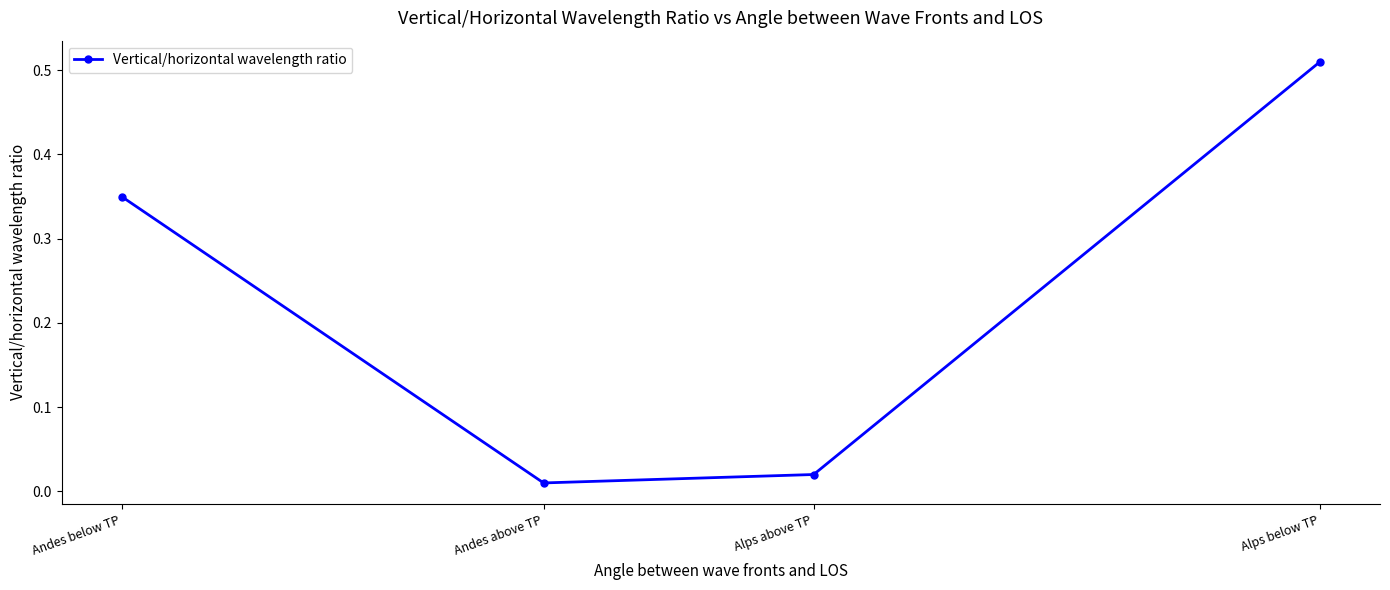

What is the sum of all values?

0.9